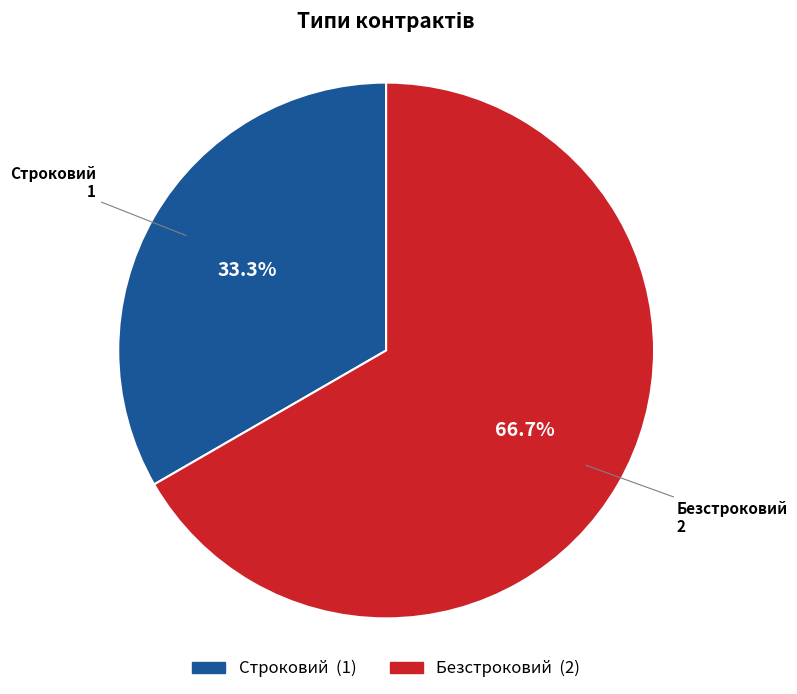

Which slice is the largest?

Безстроковий